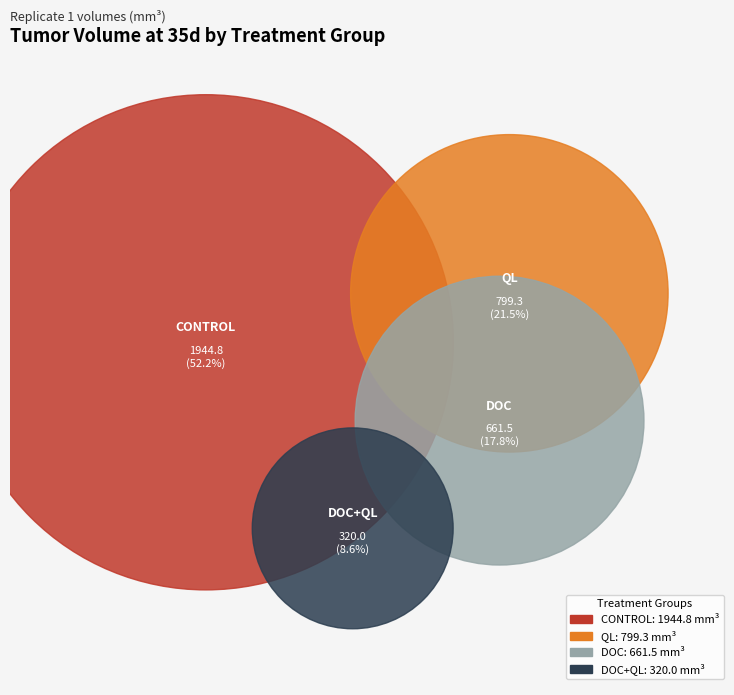

To the nearest percent, what is the difference between the largest and smallest slice percentages?

44%